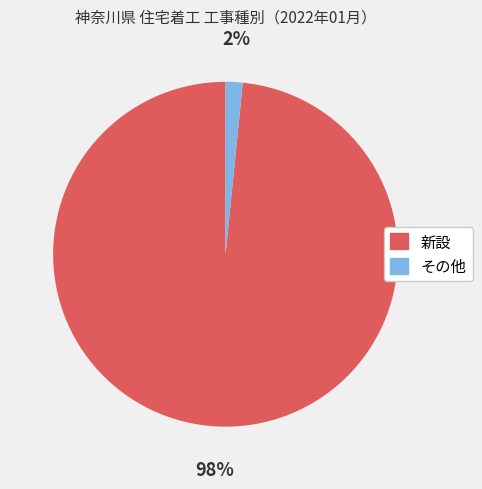

Does その他 account for over 50% of the chart?

No